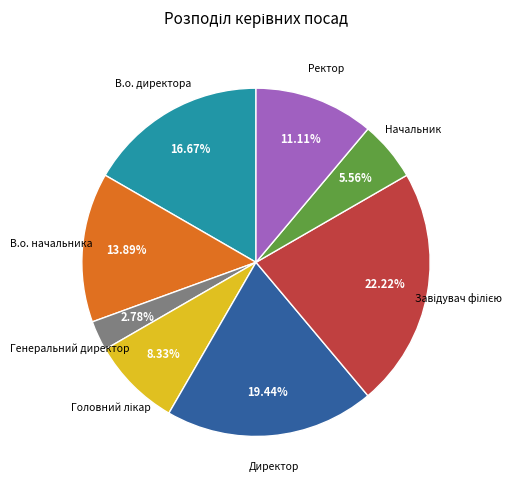

Is there a majority slice in this chart?

No